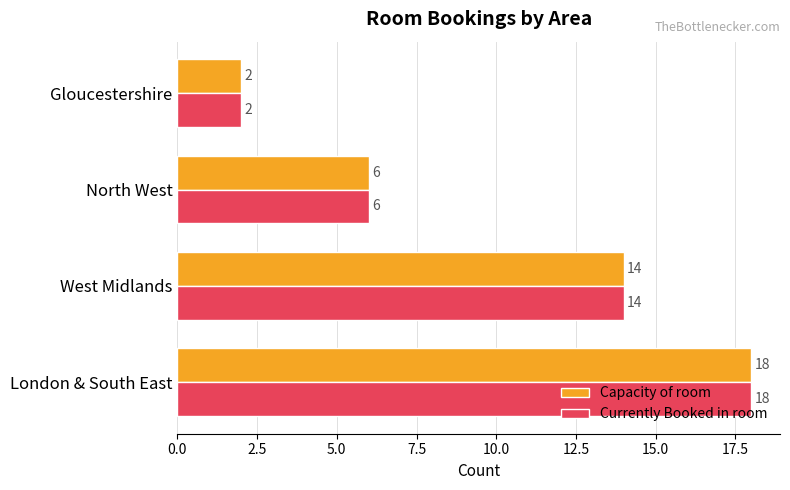

Rank the categories by Currently Booked in room value from lowest to highest.

Gloucestershire, North West, West Midlands, London & South East